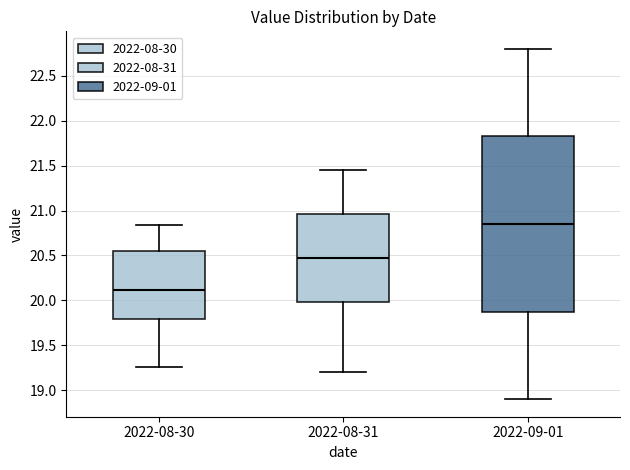

Where is the upper edge of the box for 2022-08-30 on the y-axis? The values are not printed on the chart, so give them approximately, as read against the axis.

20.55